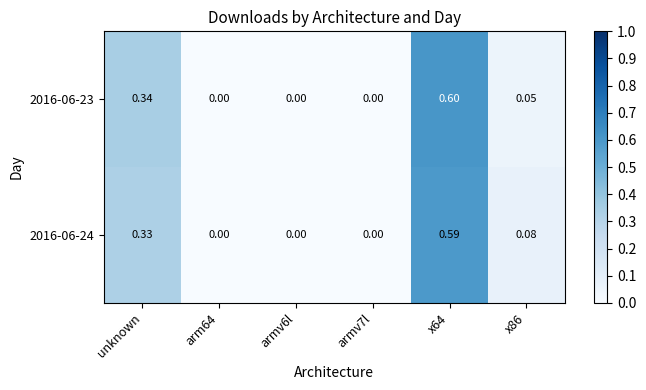

How many categories are shown in the chart?

6